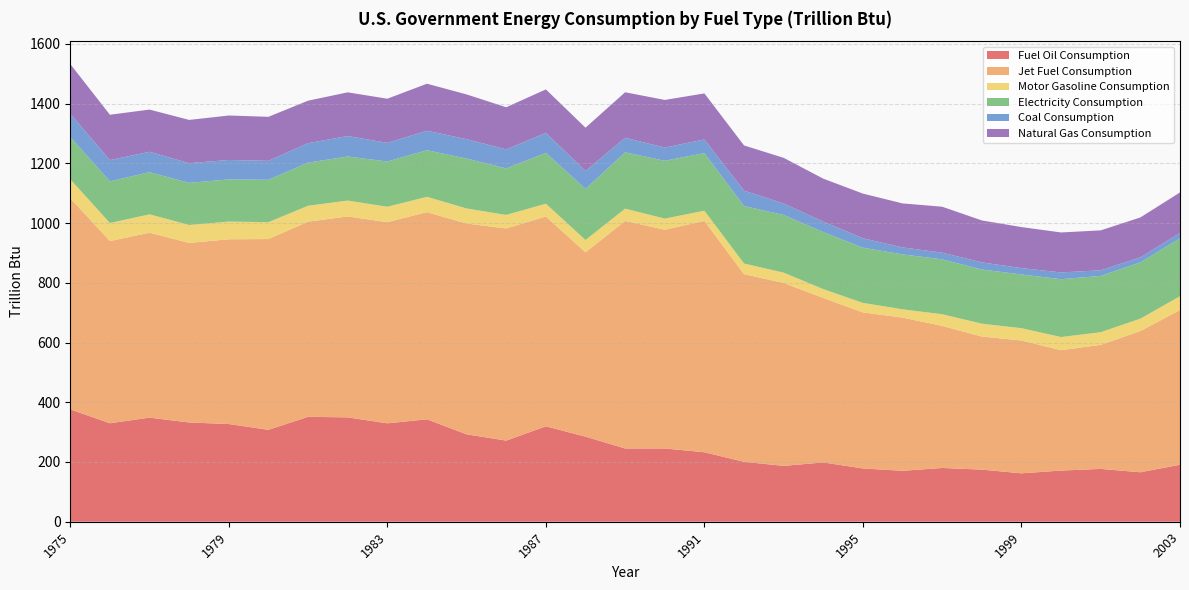

Reading right to left, transcribe all the data shown in this chart.

Fuel Oil Consumption: 190.8	165.6	176.9	171.3	162.1	174.5	180.0	170.5	178.4	198.5	187.0	200.6	232.6	245.2	245.3	284.8	319.5	271.6	292.6	342.9	329.5	349.4	351.3	307.7	327.1	332.3	348.5	329.7	376.0
Jet Fuel Consumption: 517.9	472.9	415.2	403.1	444.7	445.5	475.7	513.0	522.3	550.7	612.4	628.2	774.5	732.4	761.7	617.2	702.3	710.2	705.7	693.7	673.4	672.7	653.3	638.7	618.6	601.1	619.2	610.0	707.4
Motor Gasoline Consumption: 46.3	41.3	42.5	43.9	41.1	43.0	39.0	27.6	31.9	29.5	34.5	35.6	34.1	37.2	41.1	41.2	43.1	45.3	50.4	51.2	51.6	53.1	53.2	56.5	59.1	60.1	61.4	60.4	63.2
Electricity Consumption: 193.8	188.3	188.4	193.6	180.0	181.4	183.6	184.0	184.8	190.9	193.1	192.5	192.7	193.6	188.6	171.2	169.9	155.8	167.2	155.9	151.5	147.5	144.5	141.9	141.2	141.0	141.1	139.3	141.5
Coal Consumption: 18.1	16.9	18.8	22.7	21.2	23.9	22.5	23.3	31.7	35.0	38.3	51.7	45.9	44.3	48.7	60.2	67.0	63.8	64.8	65.3	62.4	68.6	65.1	63.5	65.1	66.0	68.4	71.3	77.9
Natural Gas Consumption: 135.5	133.7	133.7	133.8	137.4	140.4	153.8	147.3	149.4	143.9	152.9	151.2	154.1	159.4	152.4	144.6	145.6	140.9	149.9	157.4	147.8	146.2	142.2	147.3	148.9	144.7	141.2	151.8	166.2